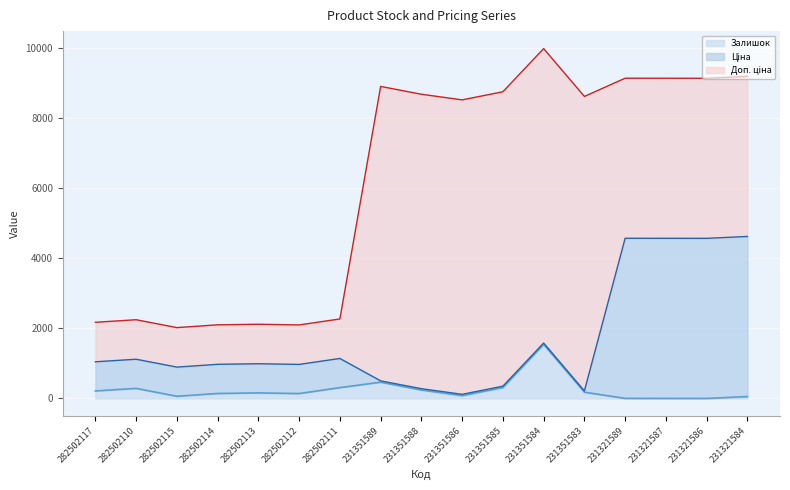

Count the number of categories in the chart.

17